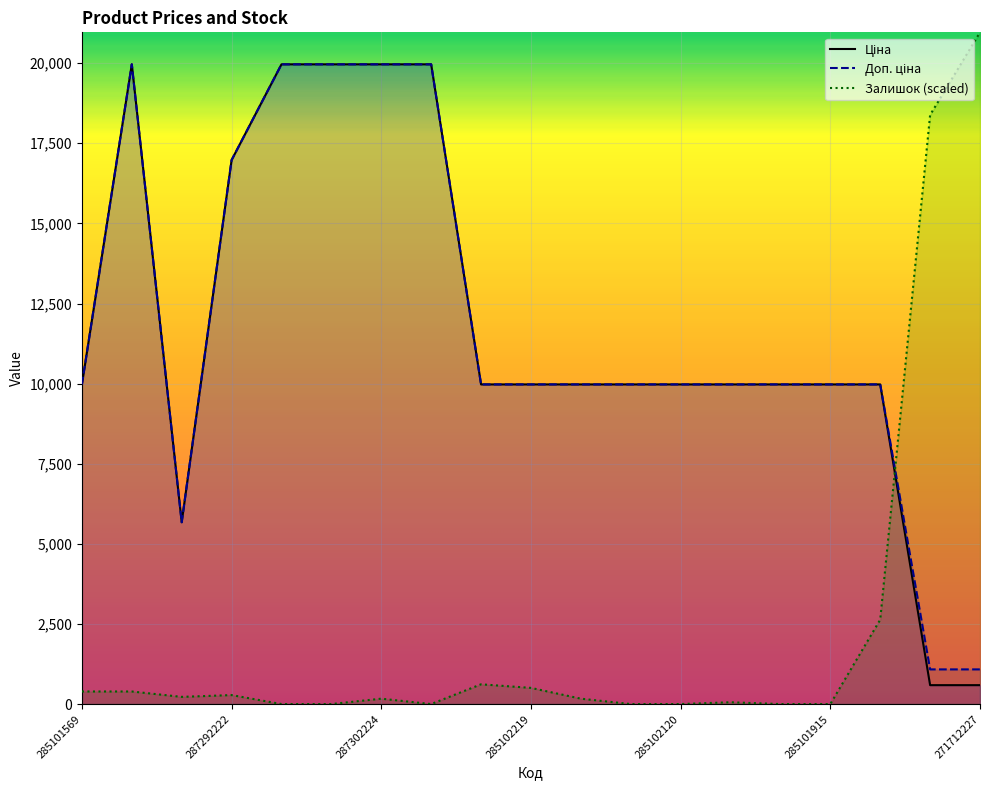

Which series has the widest spread of values?

Залишок (scaled)